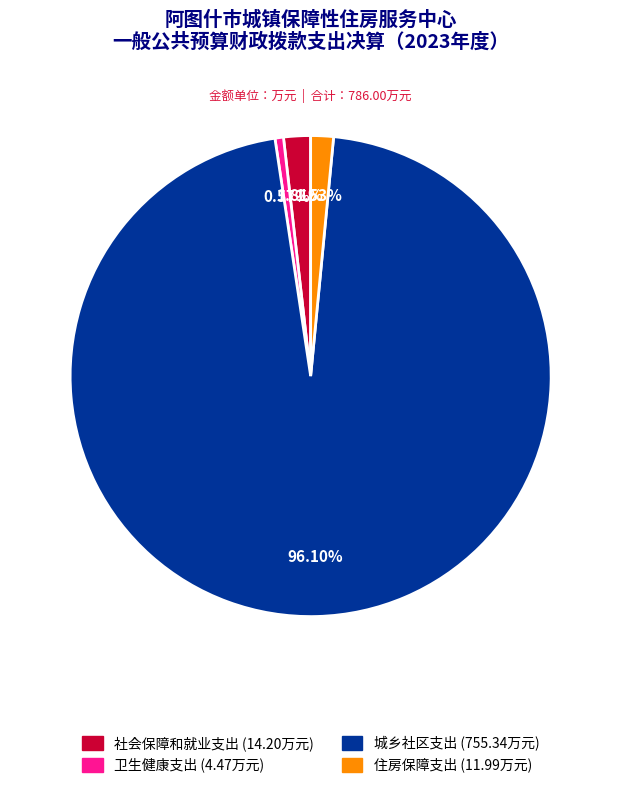

What is the smallest slice in the pie chart?

卫生健康支出